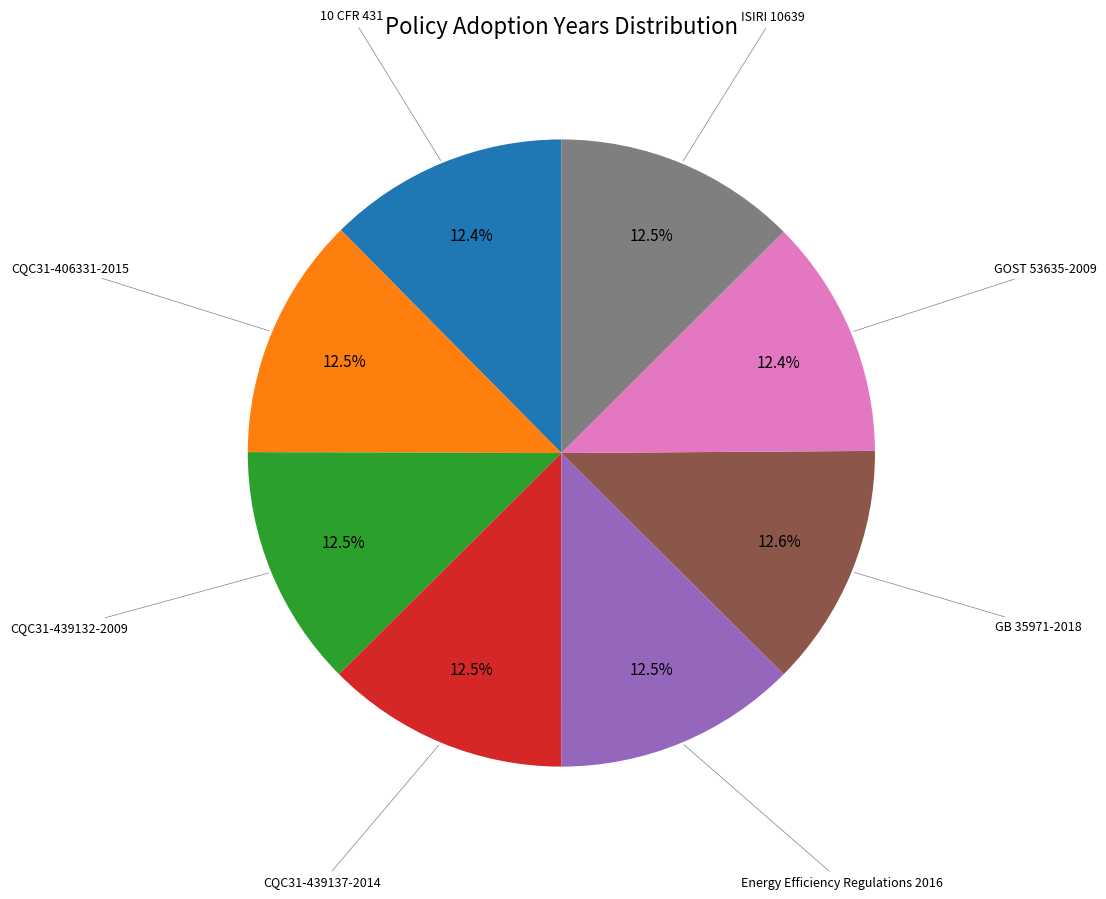

Is there any slice that represents more than half of the pie?

No